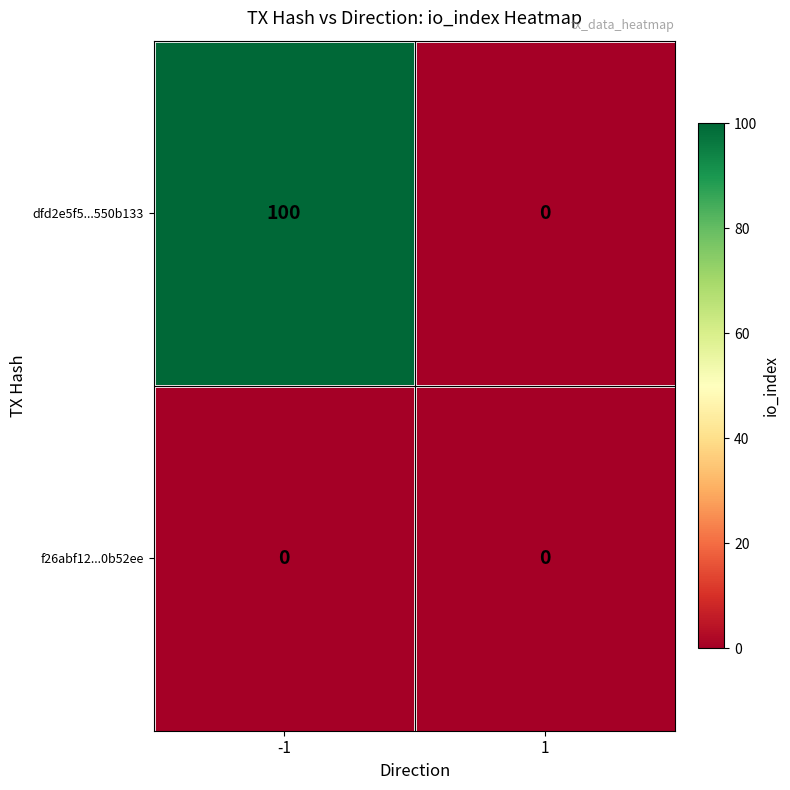

Which series has the largest range (max minus min)?

dfd2e5f5...550b133